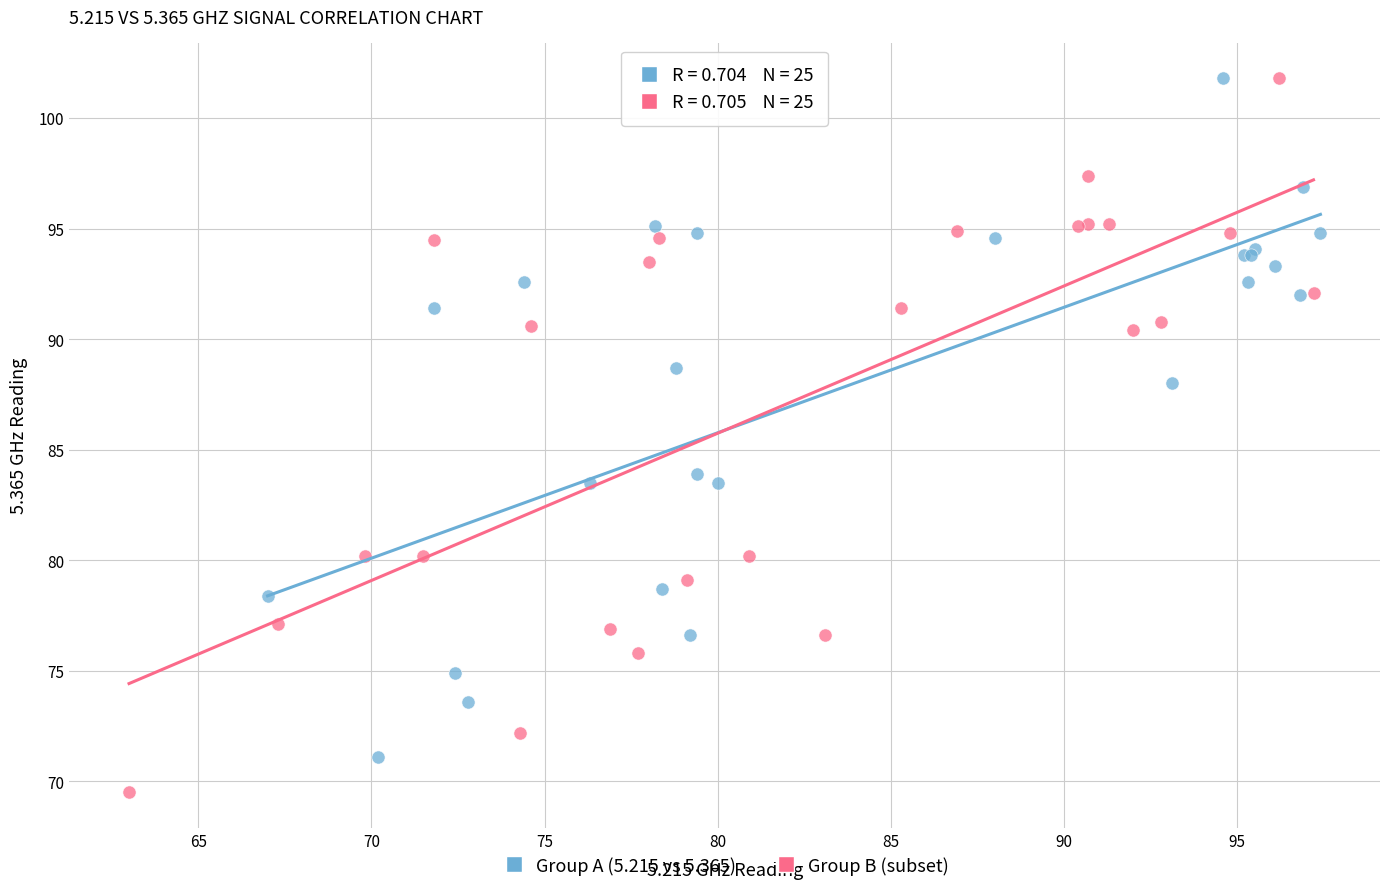

Which series has the largest Y range (max minus min)?

Group B (subset)